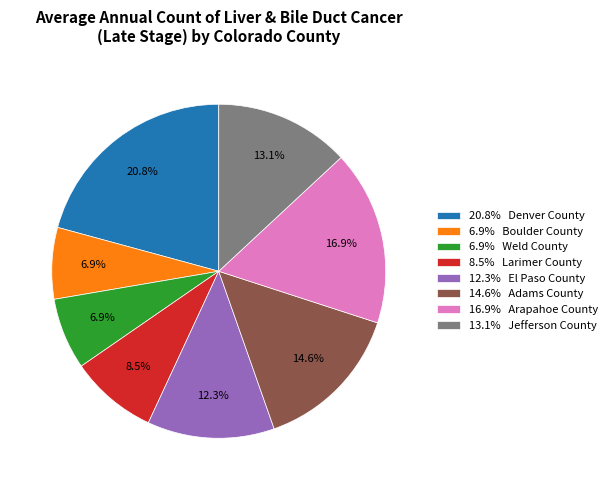

How many segments does this pie chart have?

8